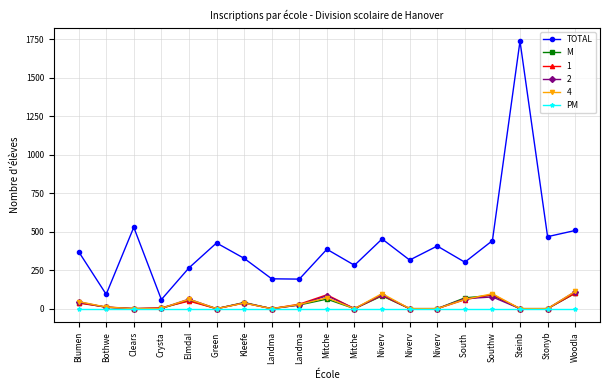

Count the number of data series in this chart.

6